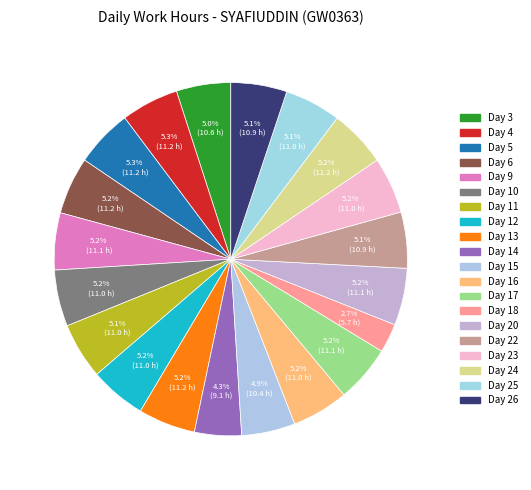

How many segments does this pie chart have?

20